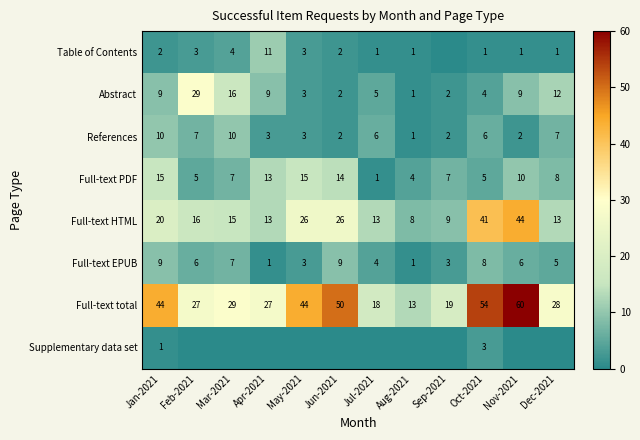

How many distinct data groups are displayed?

8